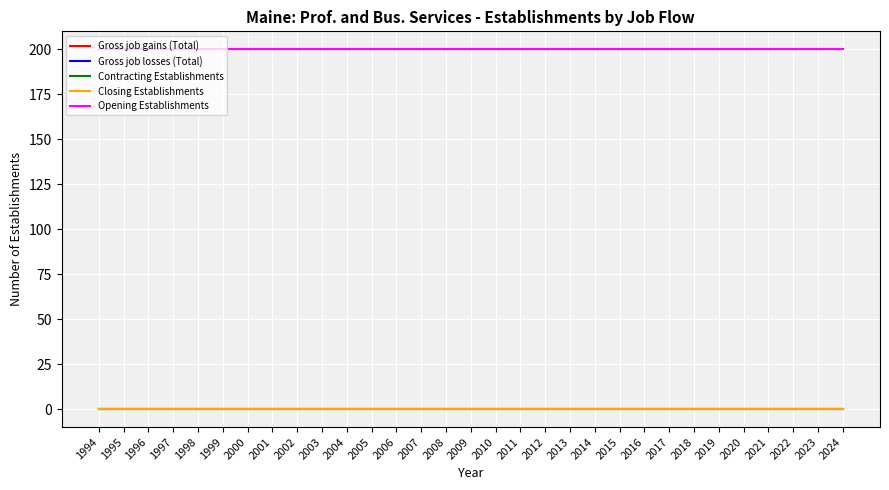

What is the spread (max minus min) of values at 2005?

200